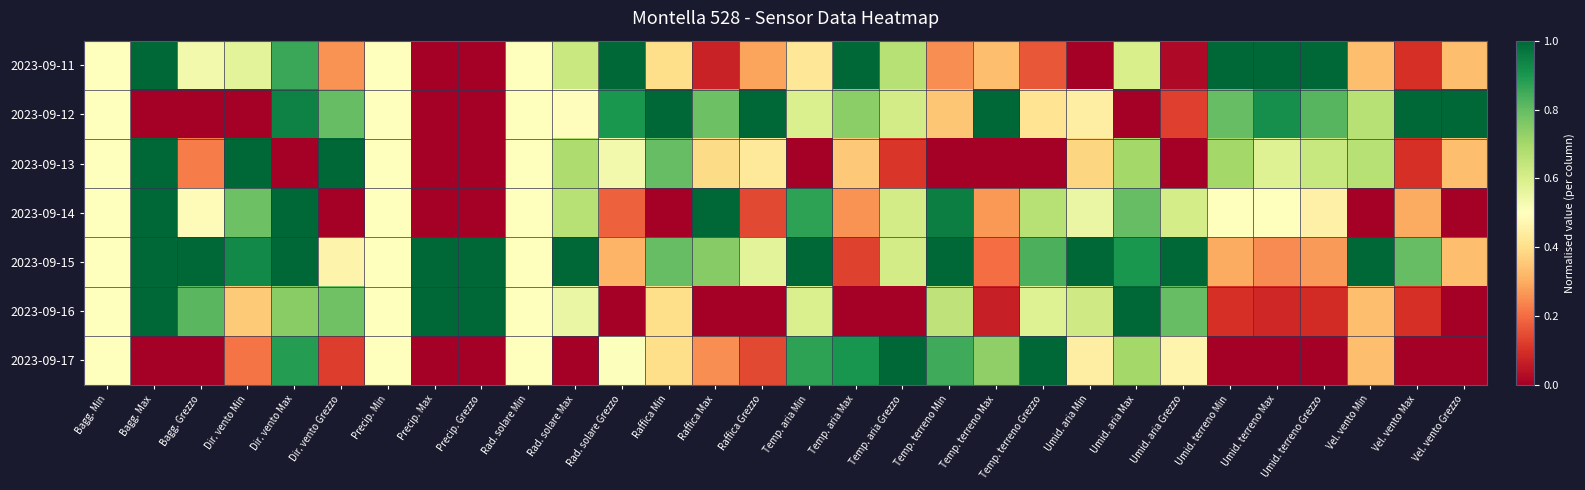

Which series has the largest range (max minus min)?

2023-09-11